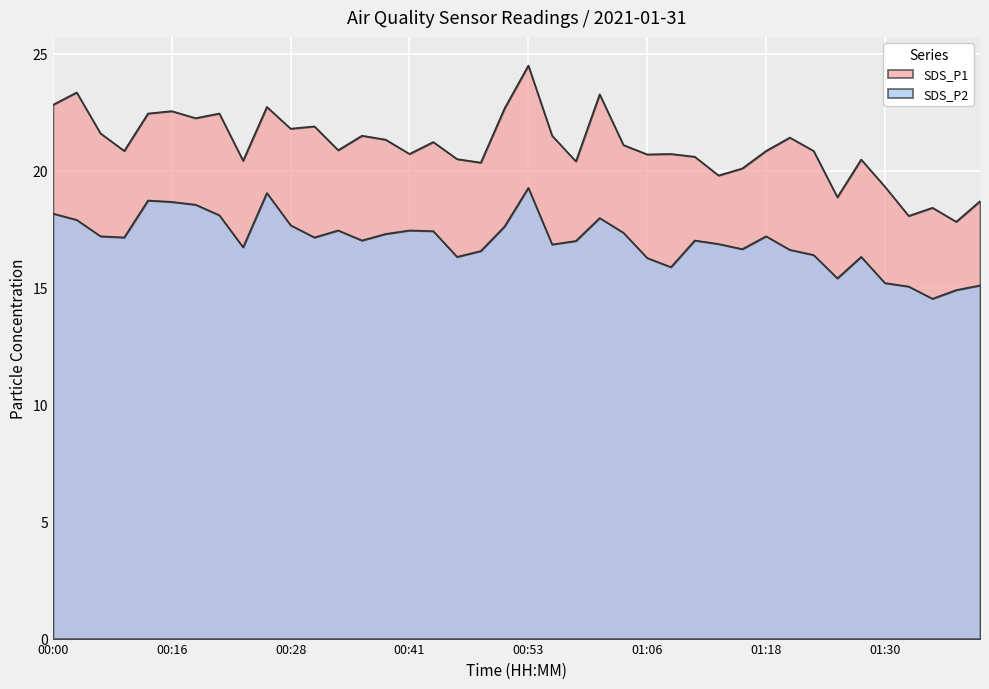

What position from the left is 01:08?

27